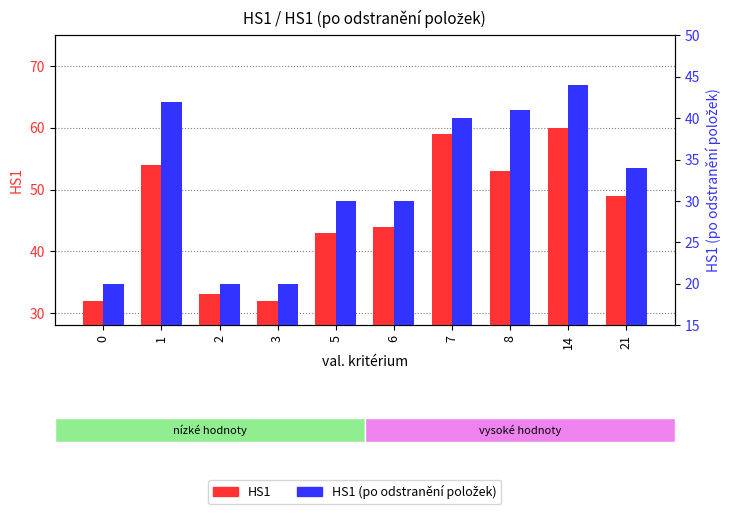

Is it true that HS1 (po odstranění položek) equals 61 at 7?

False